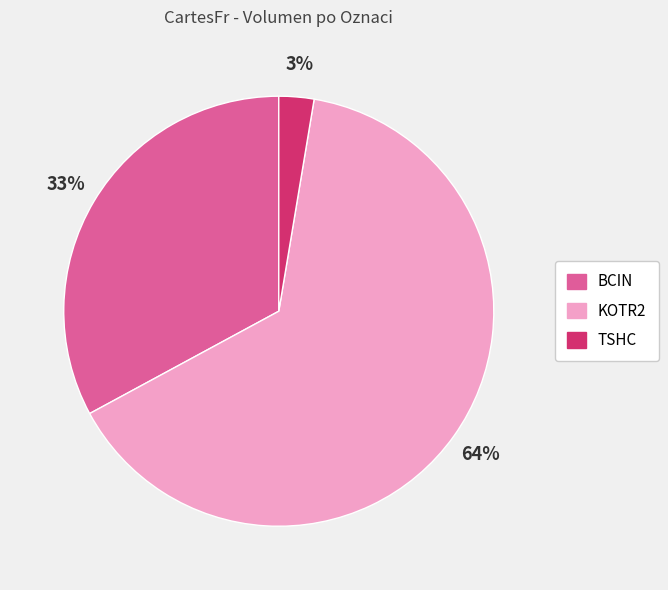

How many segments does this pie chart have?

3